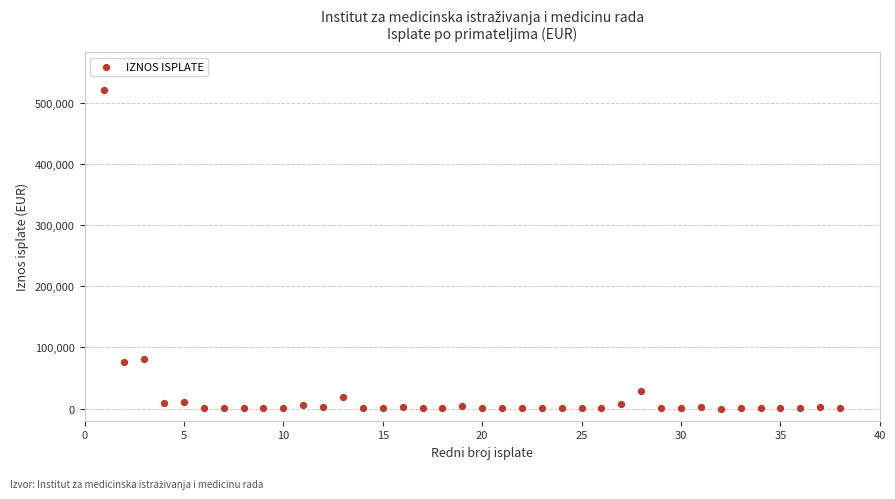

What is the range of X values (max minus min)?

37.0